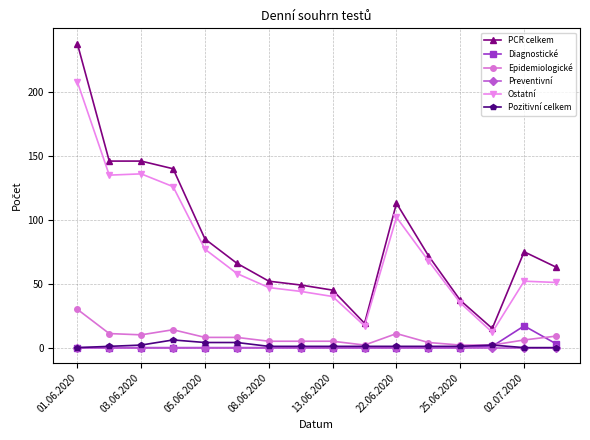

True or false: Pozitivní celkem and Ostatní intersect in this chart.

False